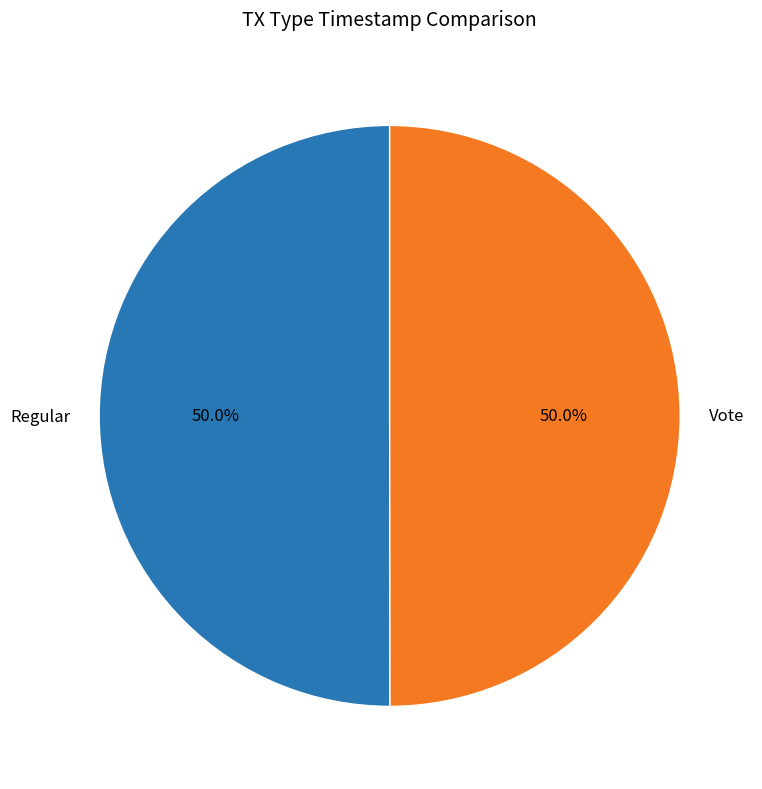

To the nearest percent, what percentage of the pie is Vote?

50%